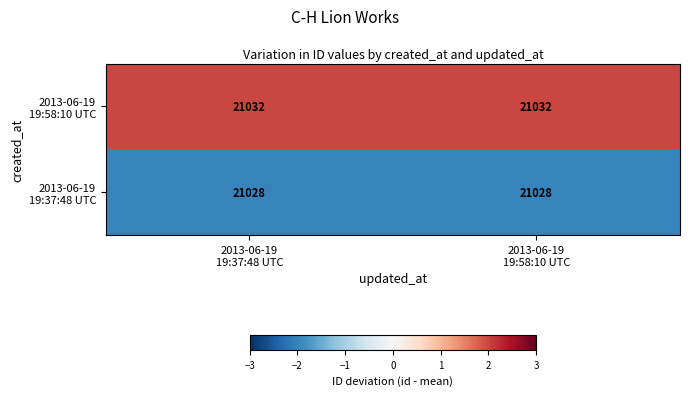

What is the greatest value displayed?

21032